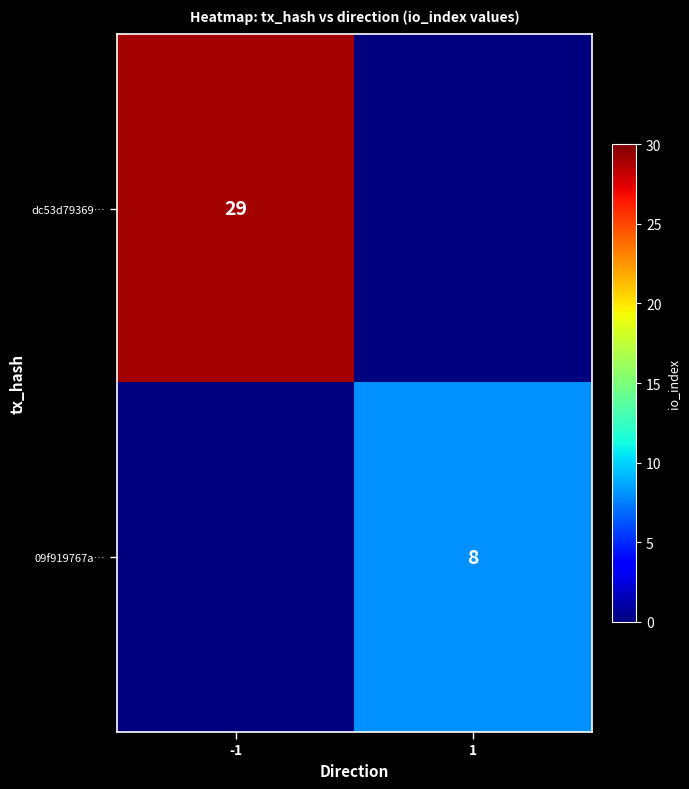

The value of dc53d79369… at -1 is 10. True or false?

False